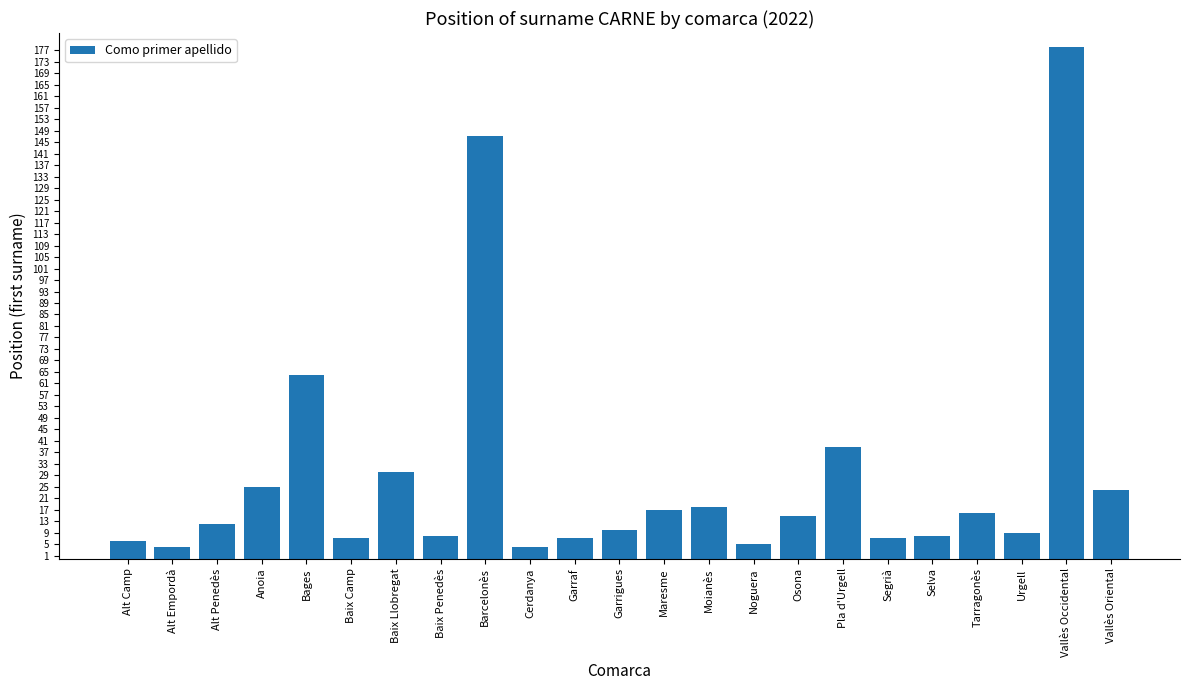

Approximately how many times larger is the value at Alt Camp compared to Osona?

0.4